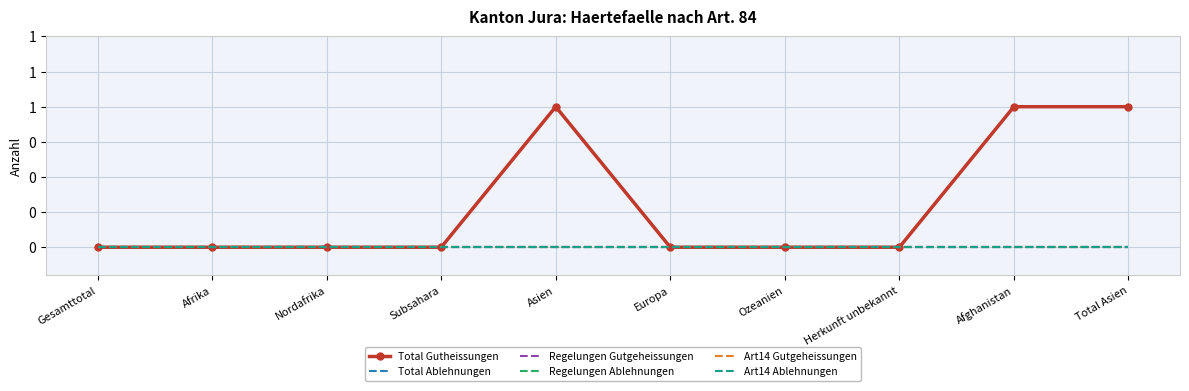

Which series has the largest total across all categories?

Total Gutheissungen